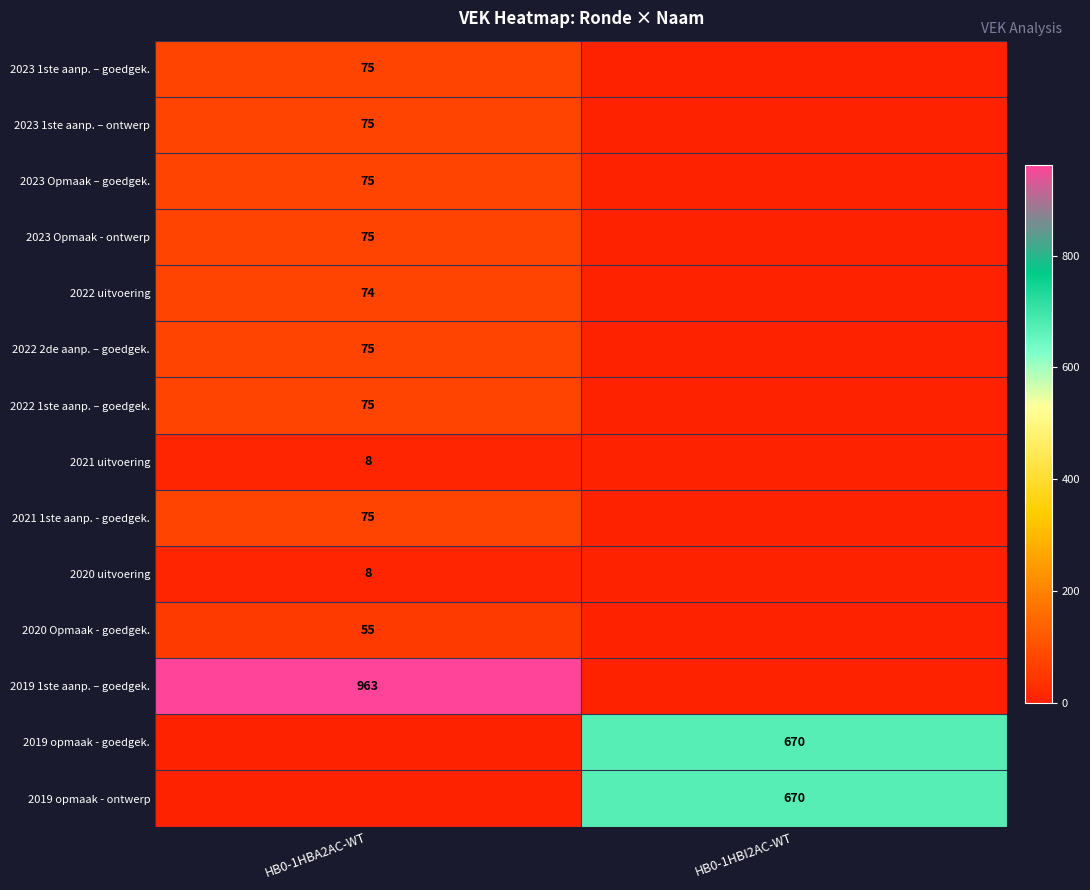

The value of 2022 1ste aanp. – goedgek. at HB0-1HBA2AC-WT is 75. True or false?

True